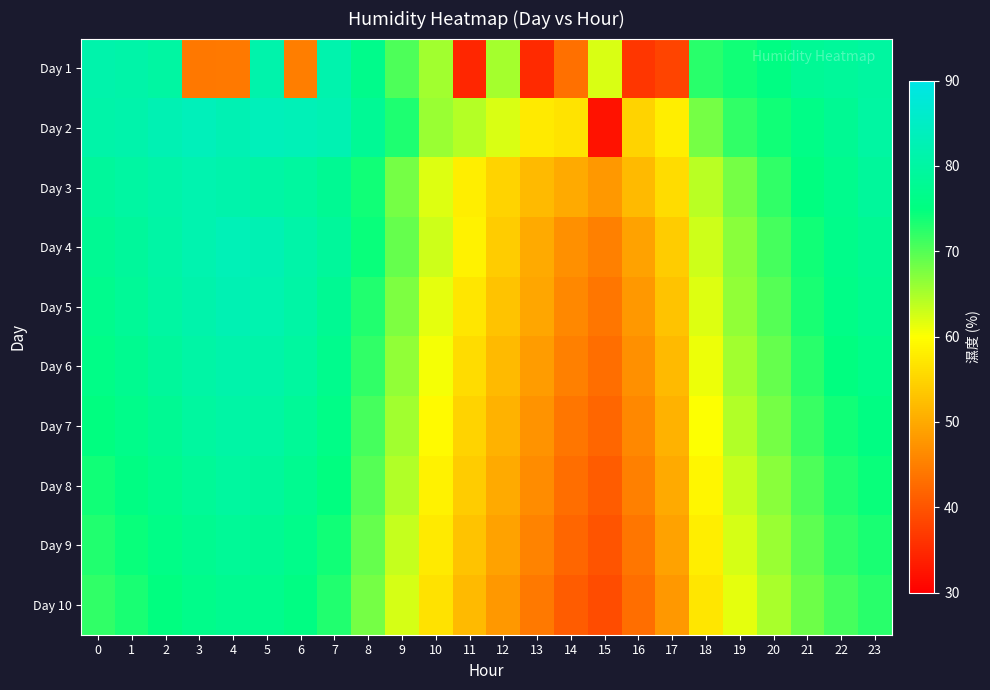

What is the minimum value shown in the chart?

32.2